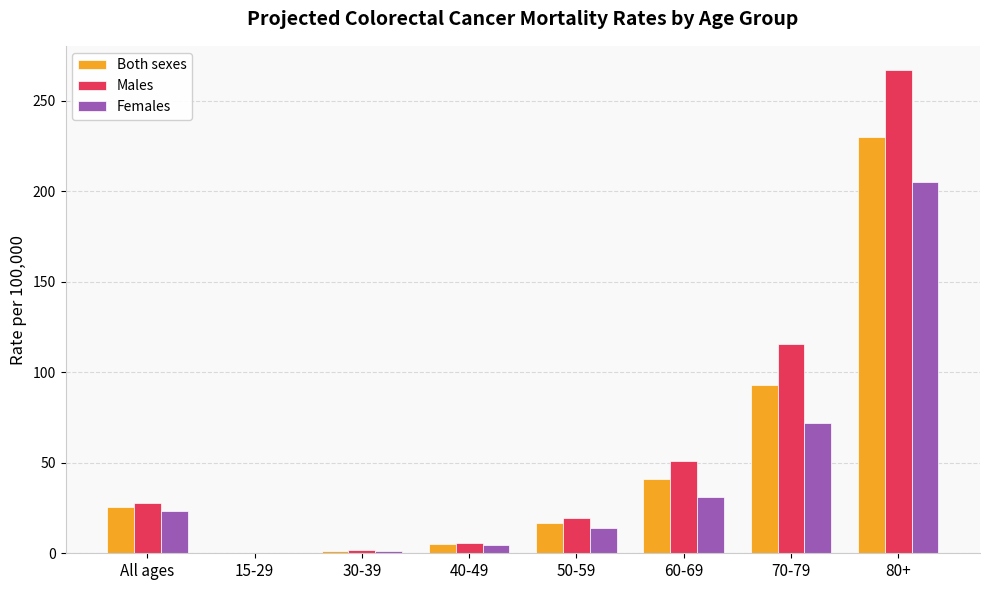

The value of Females at All ages is 38.0. True or false?

False